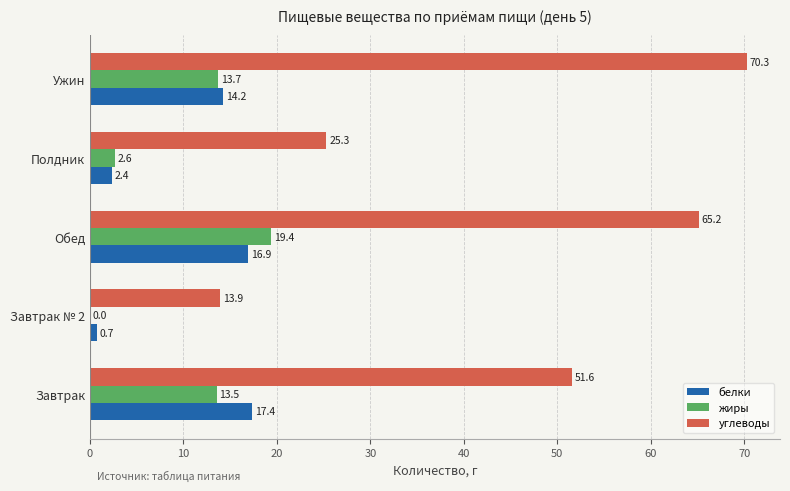

Where is углеводы nearest to the value 42?

Завтрак